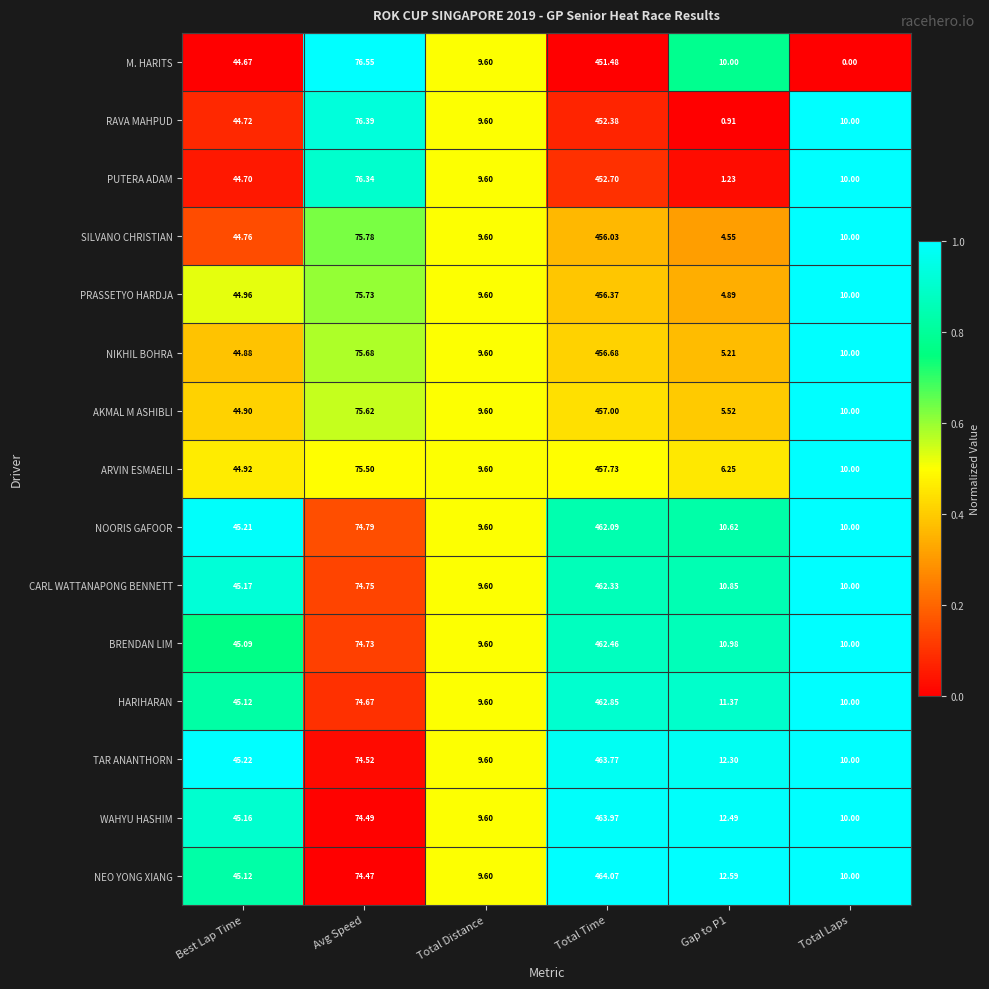

Which series has the widest spread of values?

NEO YONG XIANG